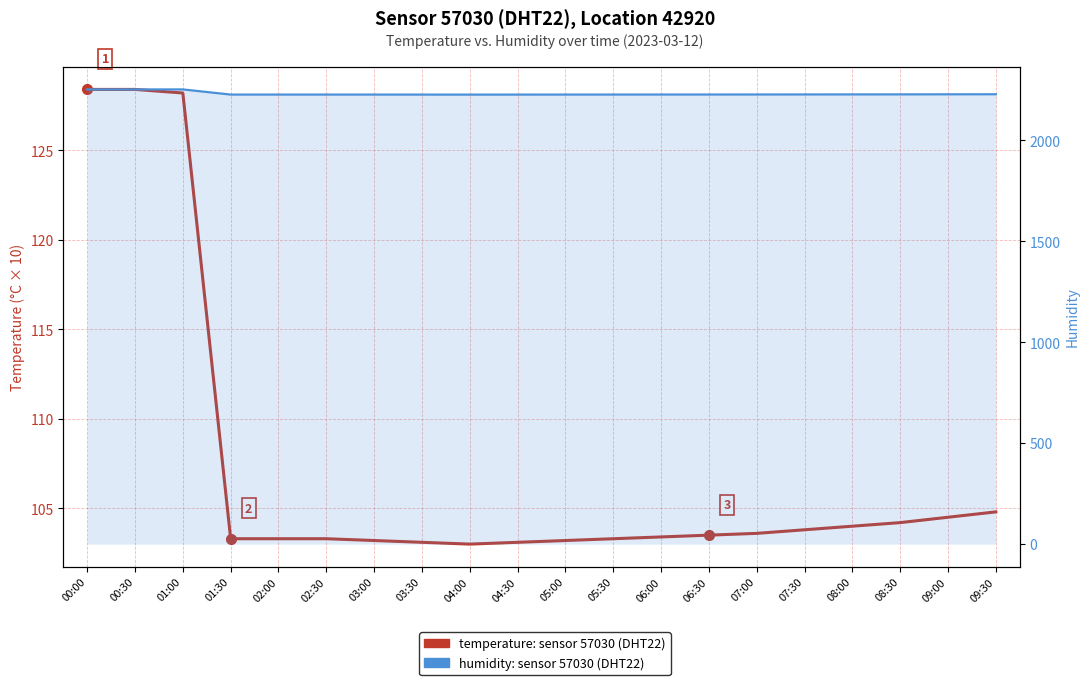

What is the average value of the temperature: sensor 57030 (DHT22) series?

107.3